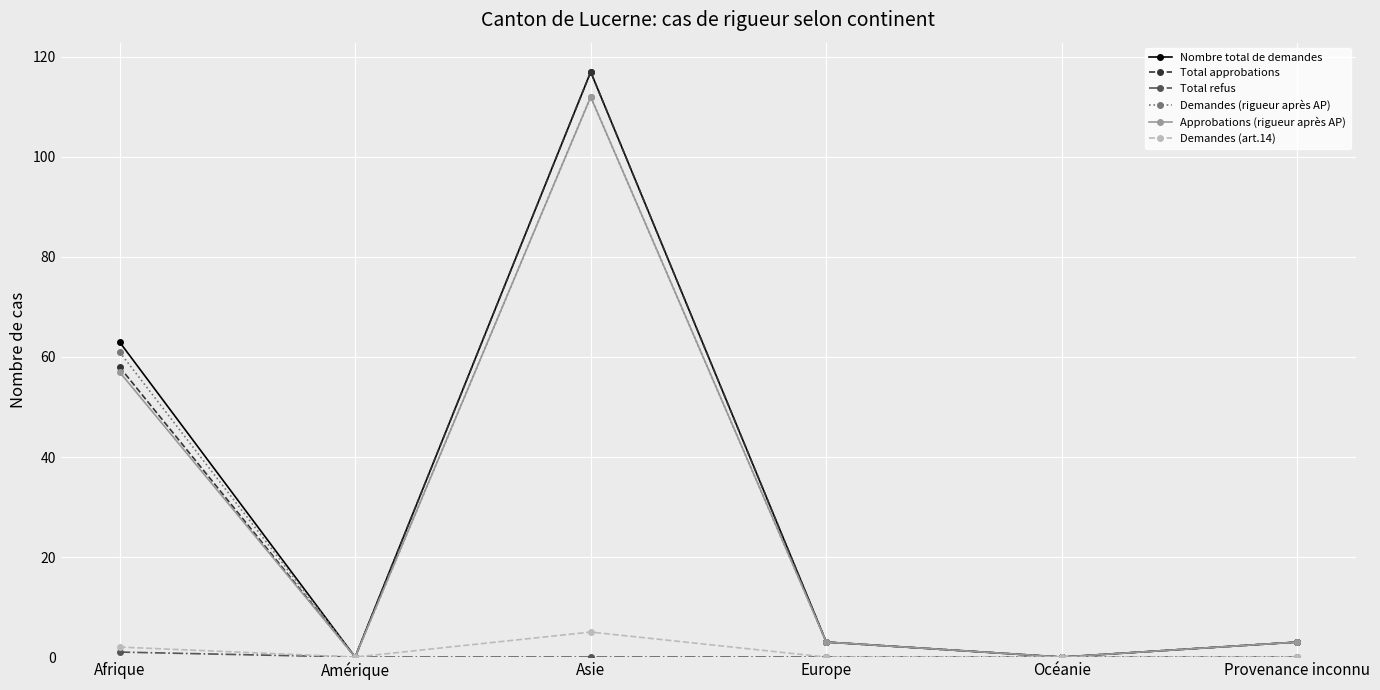

Count the number of data series in this chart.

6